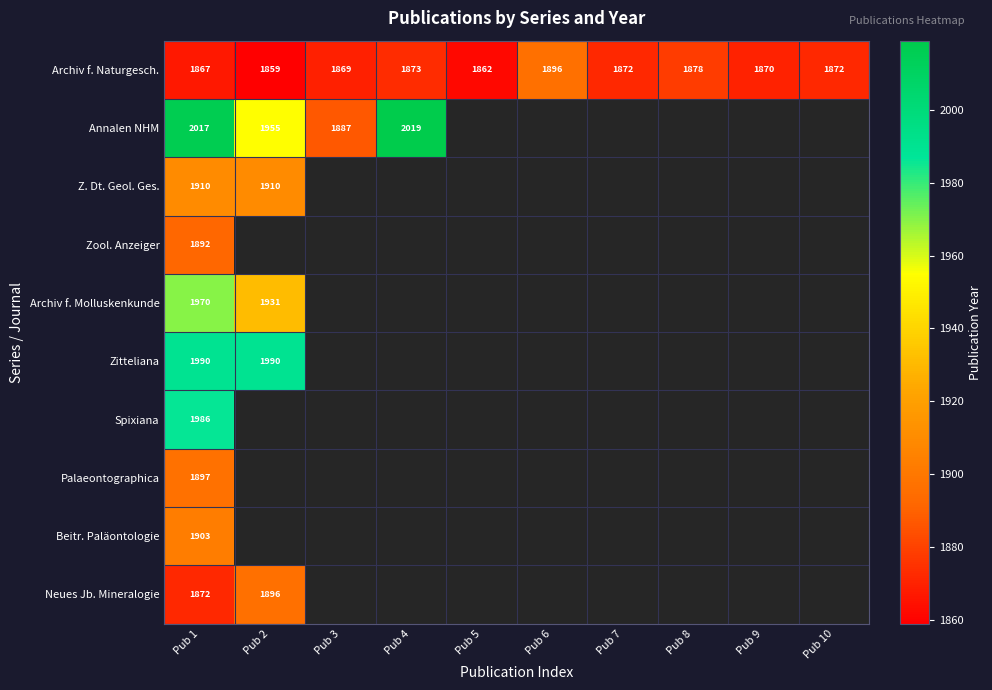

At which category is the sum across all series the highest?

Pub 1